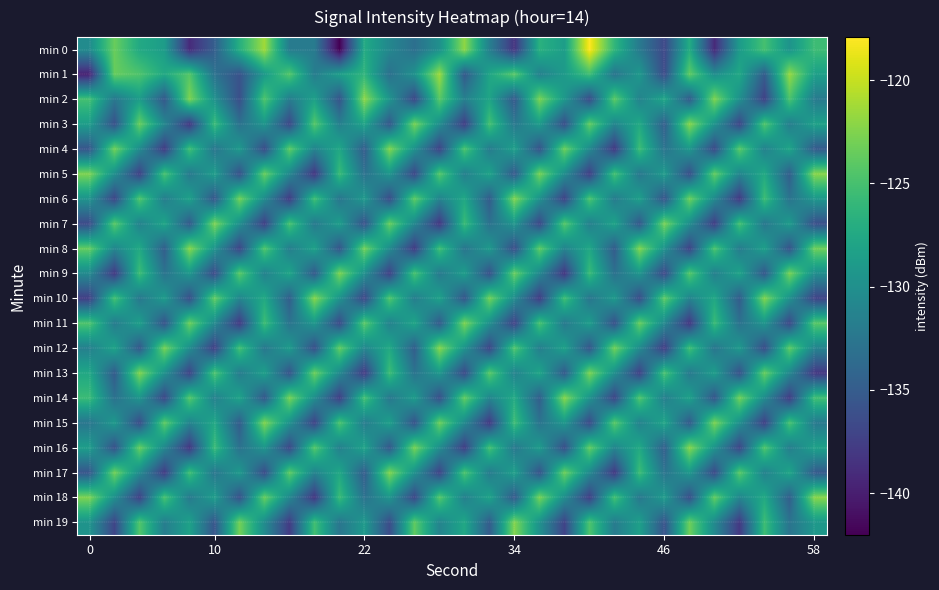

Reading left to right, transcribe all the data shown in this chart.

min 0: -130.4	-123.4	-127.5	-128.7	-139.1	-134.9	-126.9	-121.3	-132.0	-132.0	-142.0	-127.3	-130.8	-133.2	-129.9	-122.0	-131.6	-138.4	-126.7	-128.6	-117.9	-126.1	-132.1	-136.8	-127.1	-139.2	-128.9	-125.0	-129.6	-125.4
min 1: -139.8	-123.5	-124.6	-127.5	-124.3	-132.9	-135.8	-129.0	-124.3	-131.9	-128.5	-126.3	-133.1	-129.7	-121.4	-135.2	-127.8	-124.1	-131.5	-128.9	-125.3	-132.7	-129.1	-136.5	-123.8	-130.2	-127.6	-134.9	-121.7	-128.4
min 2: -125.1	-132.4	-128.7	-135.3	-122.6	-129.8	-136.2	-124.5	-131.9	-128.3	-135.7	-122.0	-129.4	-136.8	-124.1	-131.5	-127.9	-135.3	-122.7	-129.1	-136.5	-123.9	-131.3	-127.7	-135.1	-122.5	-129.9	-137.3	-124.7	-132.1
min 3: -128.6	-136.0	-123.4	-130.8	-138.2	-125.6	-133.0	-129.4	-136.8	-124.2	-131.6	-128.0	-135.4	-122.8	-130.2	-137.6	-125.0	-132.4	-128.8	-136.2	-123.6	-131.0	-127.4	-134.8	-122.2	-129.6	-137.0	-124.4	-131.8	-128.2
min 4: -135.6	-123.0	-130.4	-137.8	-125.2	-132.6	-129.0	-136.4	-123.8	-131.2	-127.6	-135.0	-122.4	-129.8	-137.2	-124.6	-132.0	-128.4	-135.8	-123.2	-130.6	-138.0	-125.4	-132.8	-129.2	-136.6	-124.0	-131.4	-127.8	-135.2
min 5: -122.6	-130.0	-137.4	-124.8	-132.2	-128.6	-136.0	-123.4	-130.8	-138.2	-125.6	-133.0	-129.4	-136.8	-124.2	-131.6	-128.0	-135.4	-122.8	-130.2	-137.6	-125.0	-132.4	-128.8	-136.2	-123.6	-131.0	-127.4	-134.8	-122.2
min 6: -129.6	-137.0	-124.4	-131.8	-128.2	-135.6	-123.0	-130.4	-137.8	-125.2	-132.6	-129.0	-136.4	-123.8	-131.2	-127.6	-135.0	-122.4	-129.8	-137.2	-124.6	-132.0	-128.4	-135.8	-123.2	-130.6	-138.0	-125.4	-132.8	-129.2
min 7: -136.6	-124.0	-131.4	-127.8	-135.2	-122.6	-130.0	-137.4	-124.8	-132.2	-128.6	-136.0	-123.4	-130.8	-138.2	-125.6	-133.0	-129.4	-136.8	-124.2	-131.6	-128.0	-135.4	-122.8	-130.2	-137.6	-125.0	-132.4	-128.8	-136.2
min 8: -123.6	-131.0	-127.4	-134.8	-122.2	-129.6	-137.0	-124.4	-131.8	-128.2	-135.6	-123.0	-130.4	-137.8	-125.2	-132.6	-129.0	-136.4	-123.8	-131.2	-127.6	-135.0	-122.4	-129.8	-137.2	-124.6	-132.0	-128.4	-135.8	-123.2
min 9: -130.6	-138.0	-125.4	-132.8	-129.2	-136.6	-124.0	-131.4	-127.8	-135.2	-122.6	-130.0	-137.4	-124.8	-132.2	-128.6	-136.0	-123.4	-130.8	-138.2	-125.6	-133.0	-129.4	-136.8	-124.2	-131.6	-128.0	-135.4	-122.8	-130.2
min 10: -137.6	-125.0	-132.4	-128.8	-136.2	-123.6	-131.0	-127.4	-134.8	-122.2	-129.6	-137.0	-124.4	-131.8	-128.2	-135.6	-123.0	-130.4	-137.8	-125.2	-132.6	-129.0	-136.4	-123.8	-131.2	-127.6	-135.0	-122.4	-129.8	-137.2
min 11: -124.6	-132.0	-128.4	-135.8	-123.2	-130.6	-138.0	-125.4	-132.8	-129.2	-136.6	-124.0	-131.4	-127.8	-135.2	-122.6	-130.0	-137.4	-124.8	-132.2	-128.6	-136.0	-123.4	-130.8	-138.2	-125.6	-133.0	-129.4	-136.8	-124.2
min 12: -131.6	-128.0	-135.4	-122.8	-130.2	-137.6	-125.0	-132.4	-128.8	-136.2	-123.6	-131.0	-127.4	-134.8	-122.2	-129.6	-137.0	-124.4	-131.8	-128.2	-135.6	-123.0	-130.4	-137.8	-125.2	-132.6	-129.0	-136.4	-123.8	-131.2
min 13: -127.6	-135.0	-122.4	-129.8	-137.2	-124.6	-132.0	-128.4	-135.8	-123.2	-130.6	-138.0	-125.4	-132.8	-129.2	-136.6	-124.0	-131.4	-127.8	-135.2	-122.6	-130.0	-137.4	-124.8	-132.2	-128.6	-136.0	-123.4	-130.8	-138.2
min 14: -125.6	-133.0	-129.4	-136.8	-124.2	-131.6	-128.0	-135.4	-122.8	-130.2	-137.6	-125.0	-132.4	-128.8	-136.2	-123.6	-131.0	-127.4	-134.8	-122.2	-129.6	-137.0	-124.4	-131.8	-128.2	-135.6	-123.0	-130.4	-137.8	-125.2
min 15: -132.6	-129.0	-136.4	-123.8	-131.2	-127.6	-135.0	-122.4	-129.8	-137.2	-124.6	-132.0	-128.4	-135.8	-123.2	-130.6	-138.0	-125.4	-132.8	-129.2	-136.6	-124.0	-131.4	-127.8	-135.2	-122.6	-130.0	-137.4	-124.8	-132.2
min 16: -128.6	-136.0	-123.4	-130.8	-138.2	-125.6	-133.0	-129.4	-136.8	-124.2	-131.6	-128.0	-135.4	-122.8	-130.2	-137.6	-125.0	-132.4	-128.8	-136.2	-123.6	-131.0	-127.4	-134.8	-122.2	-129.6	-137.0	-124.4	-131.8	-128.2
min 17: -135.6	-123.0	-130.4	-137.8	-125.2	-132.6	-129.0	-136.4	-123.8	-131.2	-127.6	-135.0	-122.4	-129.8	-137.2	-124.6	-132.0	-128.4	-135.8	-123.2	-130.6	-138.0	-125.4	-132.8	-129.2	-136.6	-124.0	-131.4	-127.8	-135.2
min 18: -122.6	-130.0	-137.4	-124.8	-132.2	-128.6	-136.0	-123.4	-130.8	-138.2	-125.6	-133.0	-129.4	-136.8	-124.2	-131.6	-128.0	-135.4	-122.8	-130.2	-137.6	-125.0	-132.4	-128.8	-136.2	-123.6	-131.0	-127.4	-134.8	-122.2
min 19: -129.6	-137.0	-124.4	-131.8	-128.2	-135.6	-123.0	-130.4	-137.8	-125.2	-132.6	-129.0	-136.4	-123.8	-131.2	-127.6	-135.0	-122.4	-129.8	-137.2	-124.6	-132.0	-128.4	-135.8	-123.2	-130.6	-138.0	-125.4	-132.8	-129.2